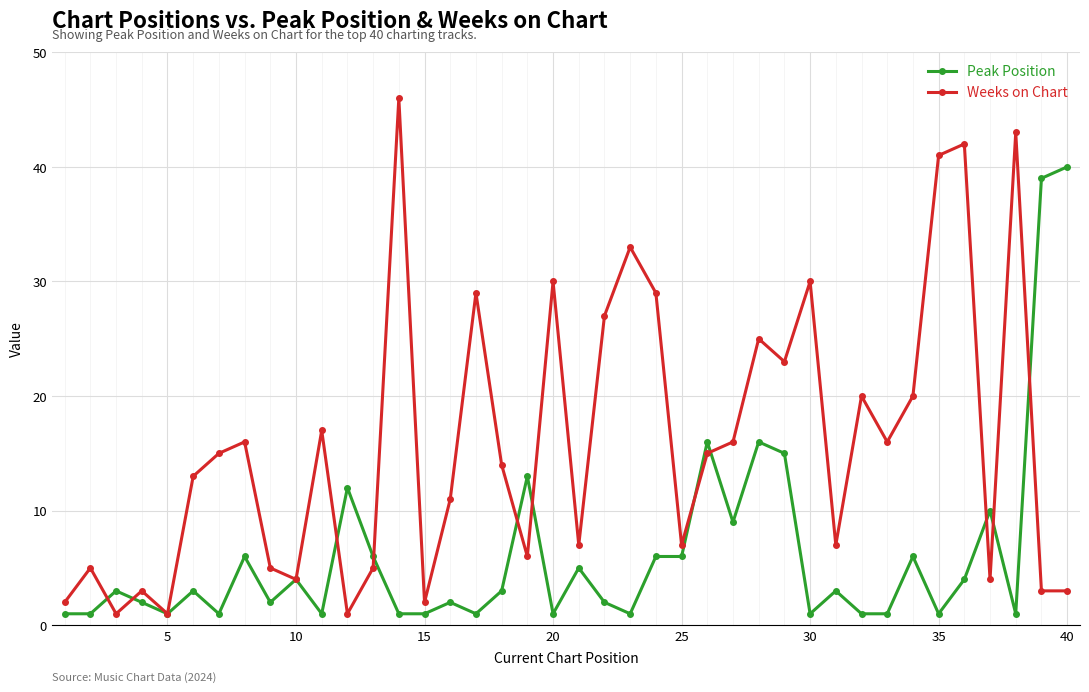

What is the highest value of the Weeks on Chart series?

46